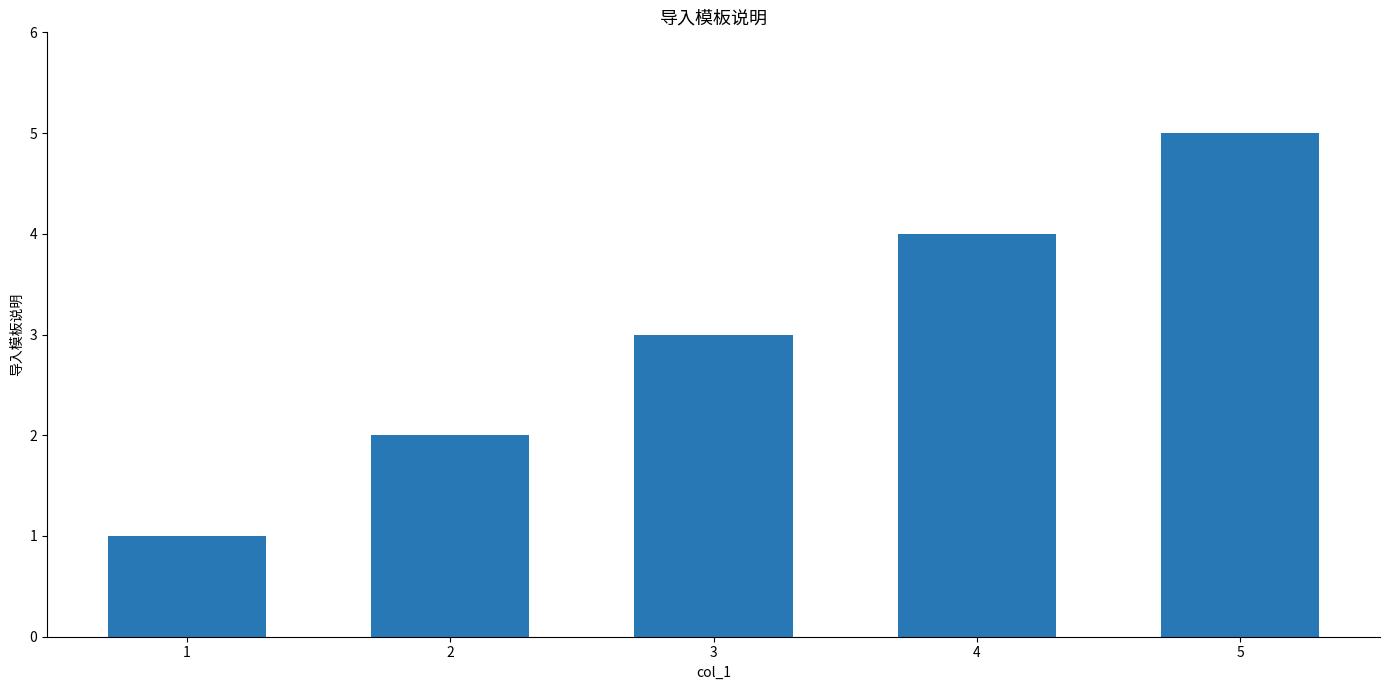

Which category has the lowest value across all series?

1